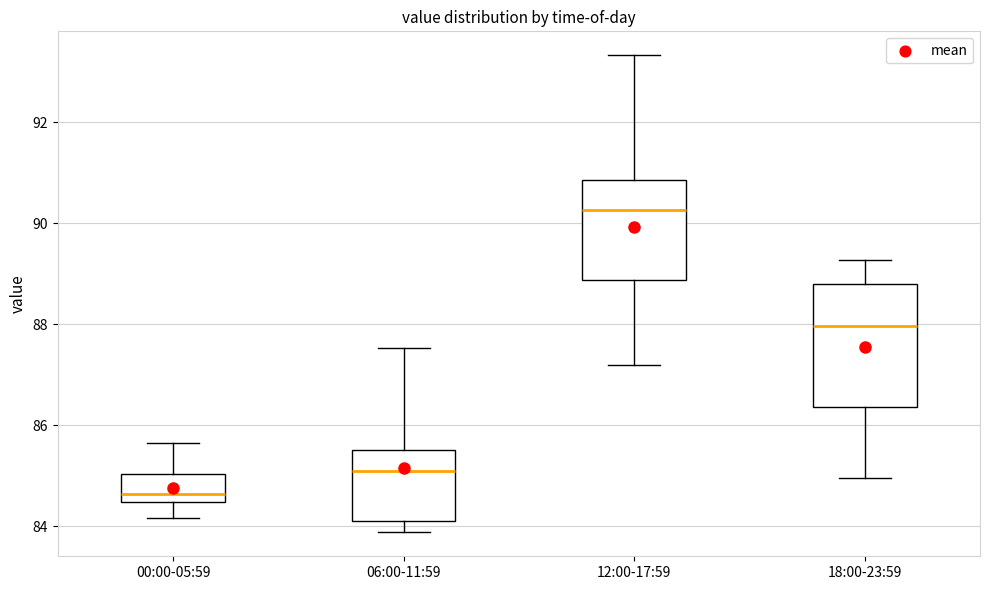

Which box's median line is the highest?

12:00-17:59